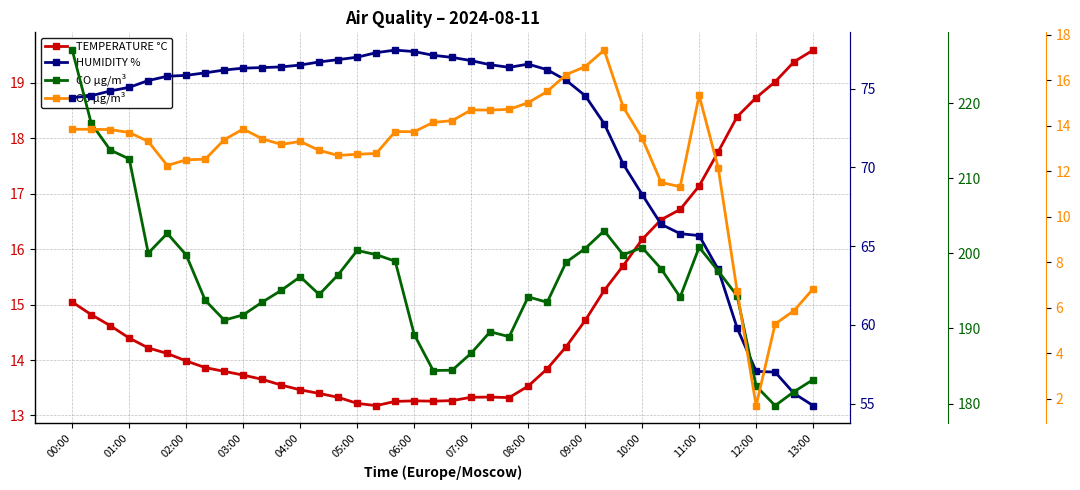

What are all the series names shown in the legend?

TEMPERATURE °C, HUMIDITY %, CO µg/m³, O3 µg/m³